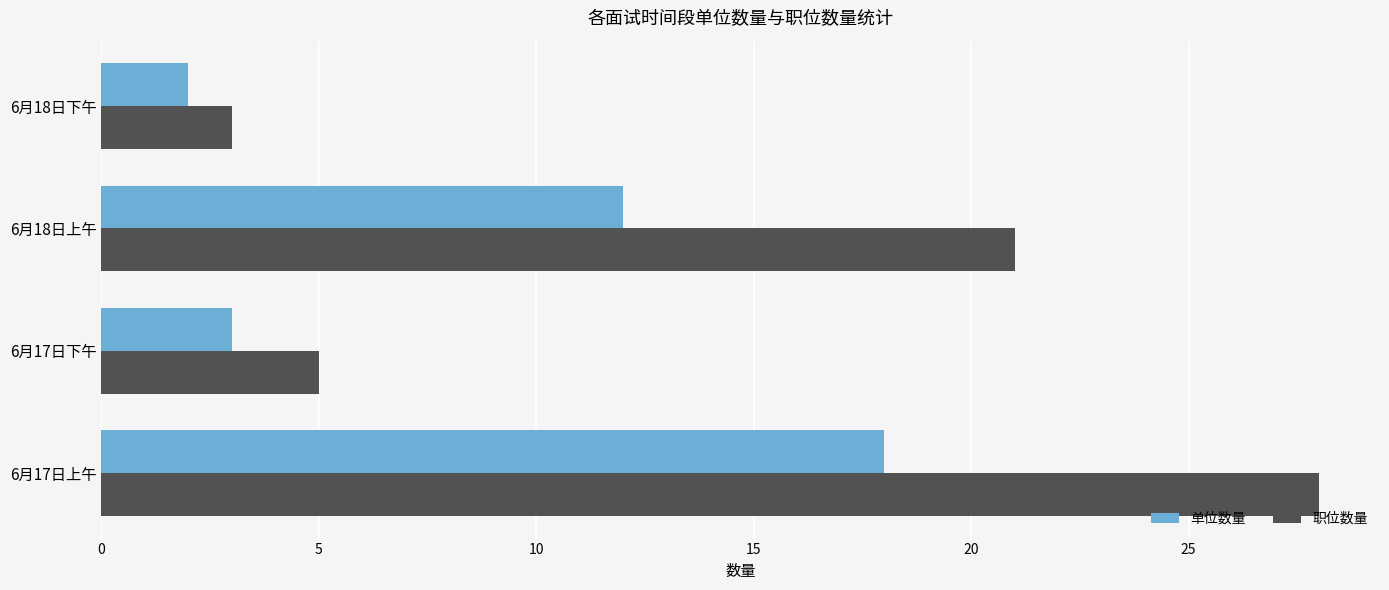

The 单位数量 series shows 2 at 6月18日下午. True or false?

True